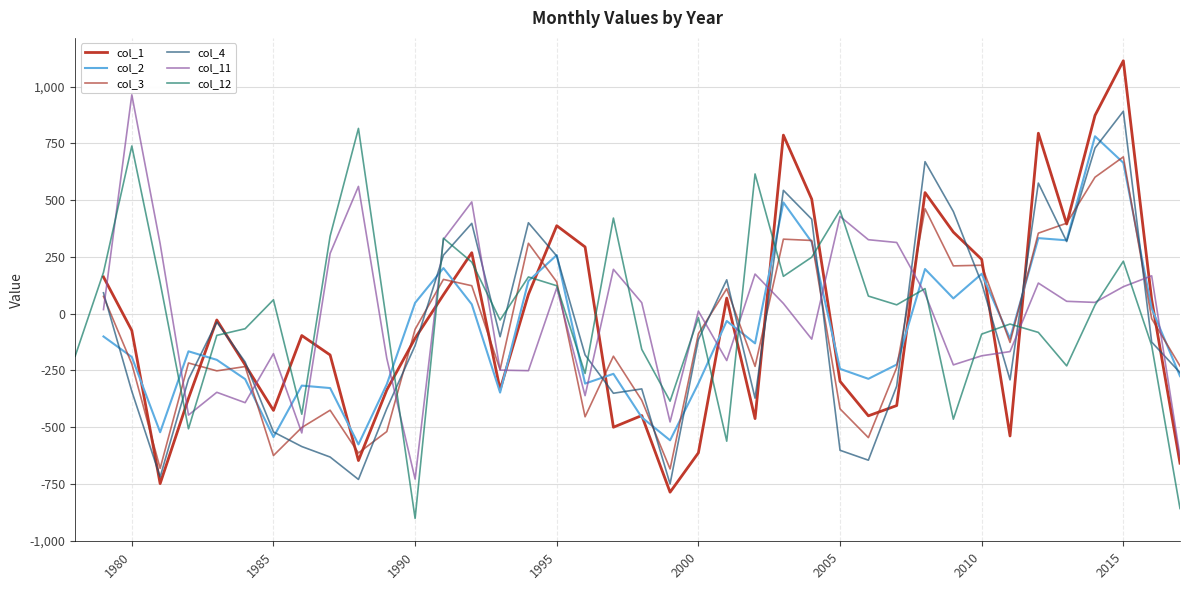

How many interior local valleys does the col_4 series have?

9